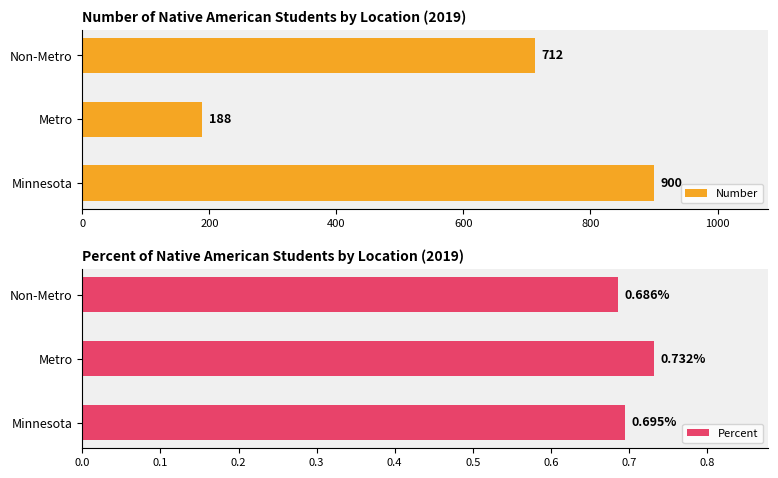

Reading right to left, list all the values displayed in this chart.

Number: 712.0	188.0	900.0
Percent: 0.7	0.7	0.7